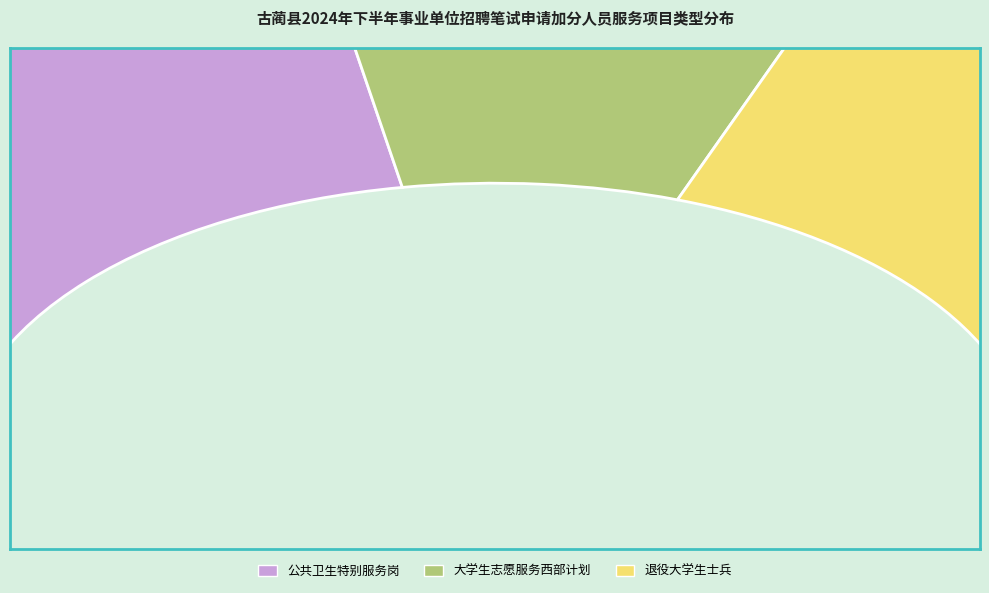

True or false: 公共卫生特别服务岗 accounts for 44% of the total.

True